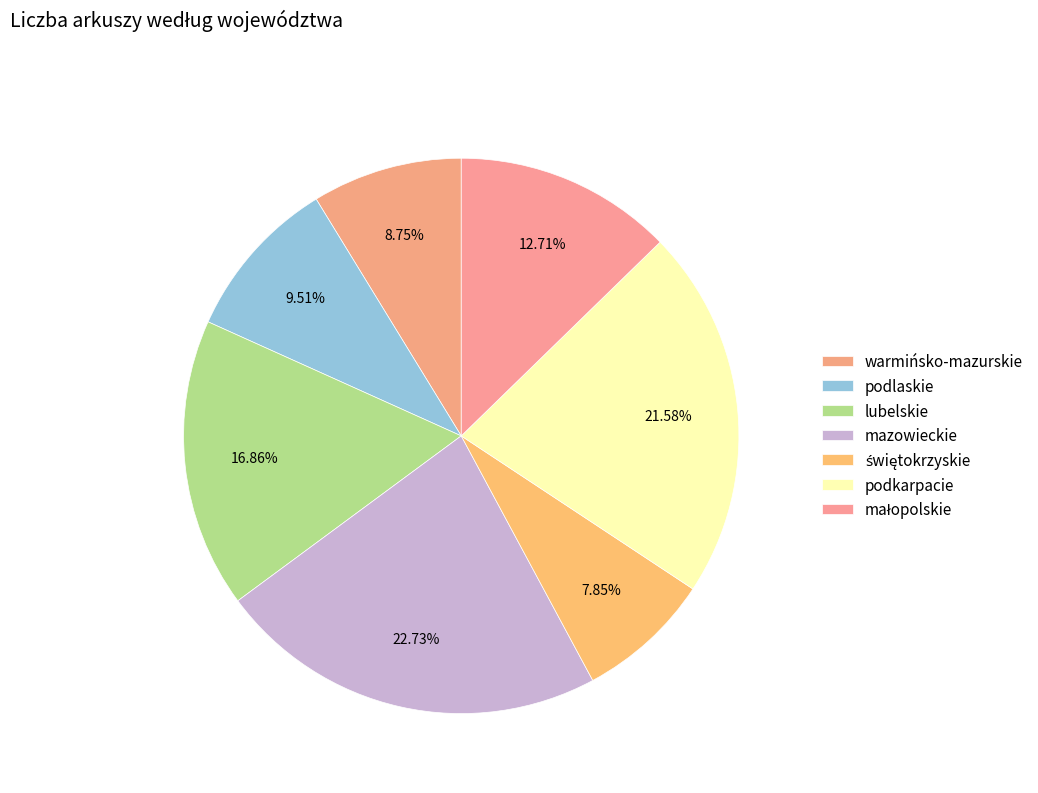

Is it true that podlaskie is 21% of the pie?

False